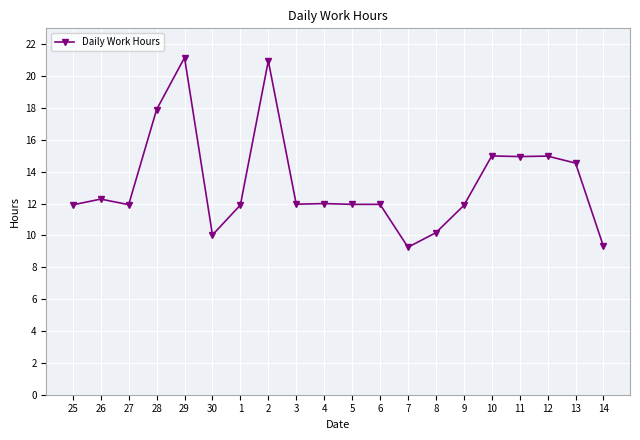

Is it true that the value at 29 is 13.0?

False